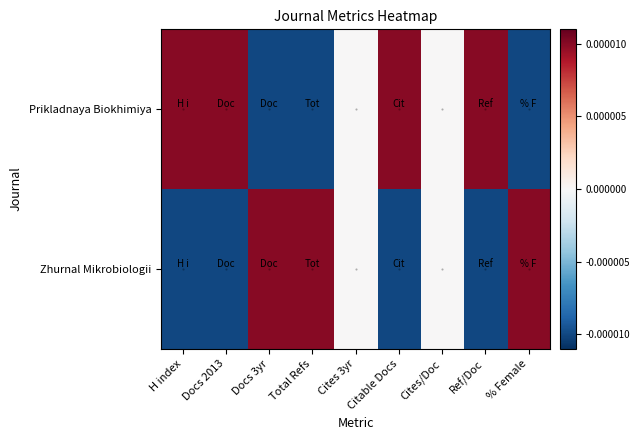

Which series has the largest total across all categories?

Prikladnaya Biokhimiya